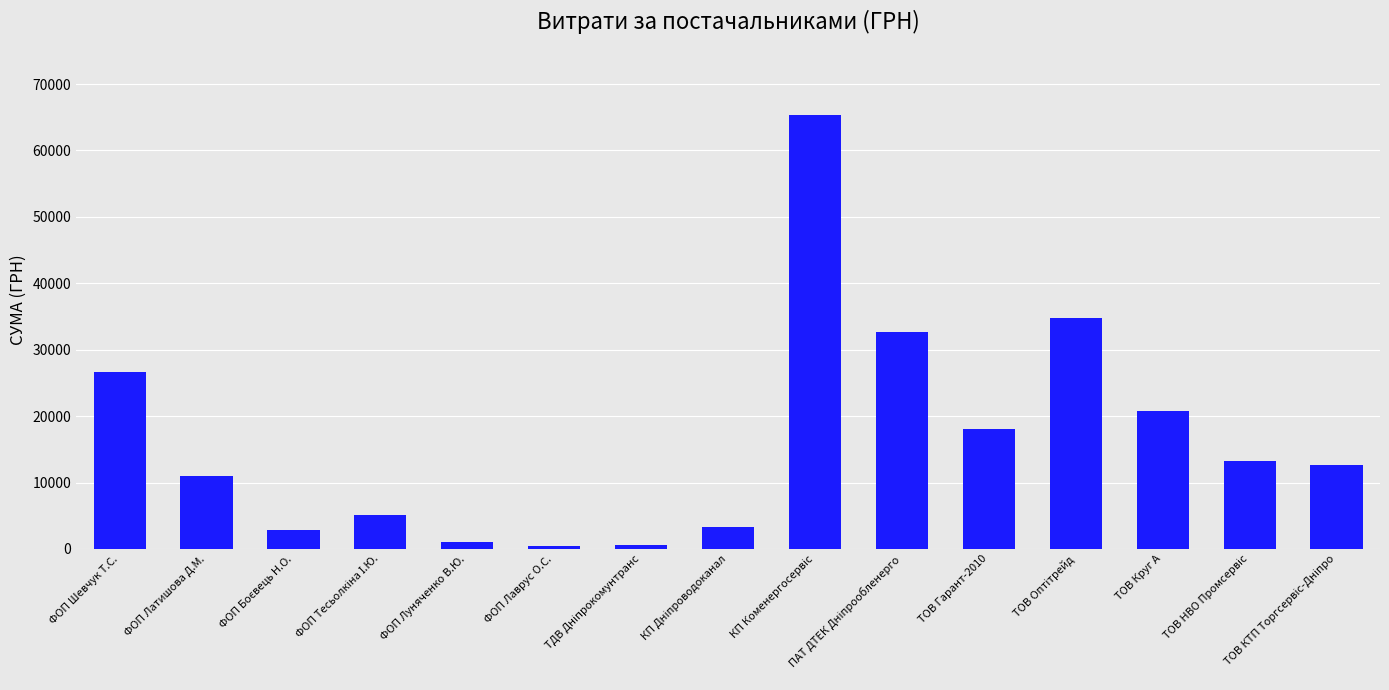

Which has a higher value, ФОП Луняченко В.Ю. or ТОВ Круг А?

ТОВ Круг А